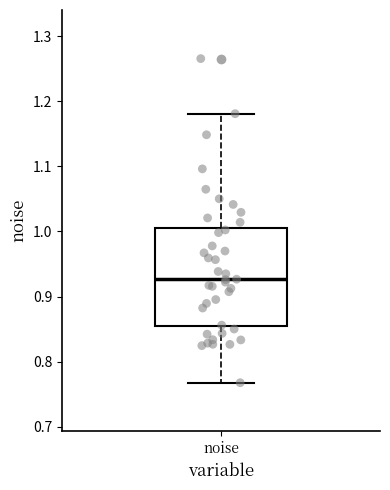

Transcribe this box plot: give where the median line is, the range the box spans, and where the two whiskers end, as read against the y-axis. The values are not printed on the chart, so give them approximately, as read against the axis.

median 0.93, box 0.85 to 1.01, whiskers 0.77 to 1.18